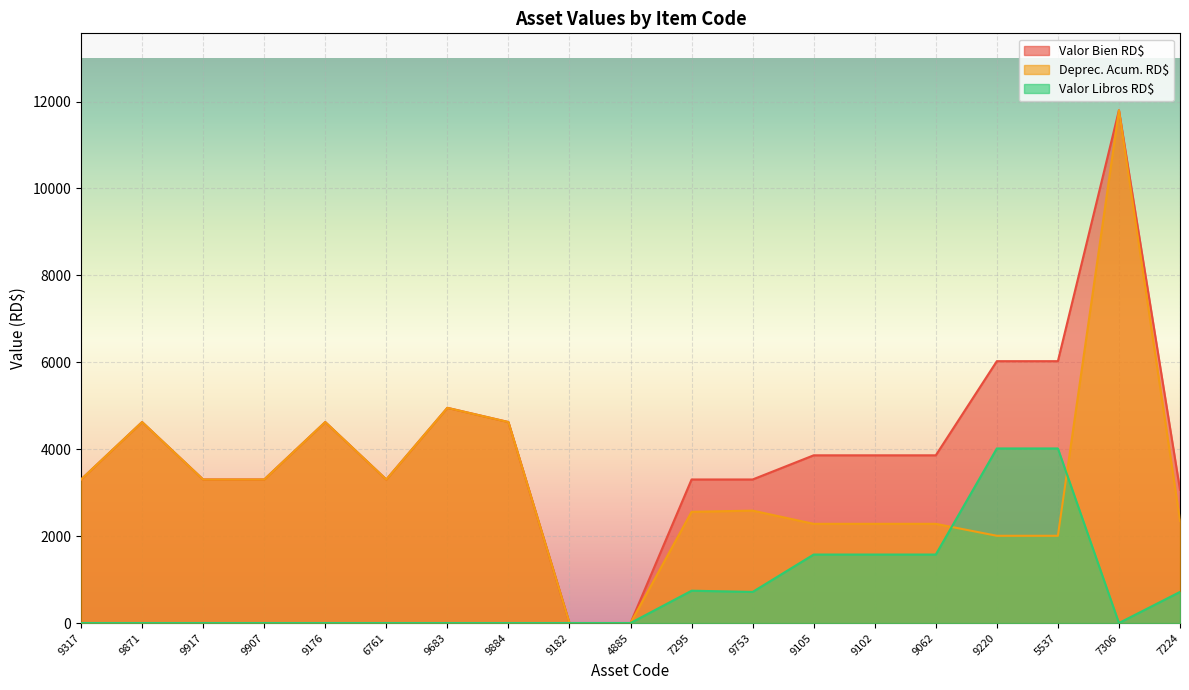

Between 9907 and 7295, which series saw the biggest shift?

Valor Libros RD$